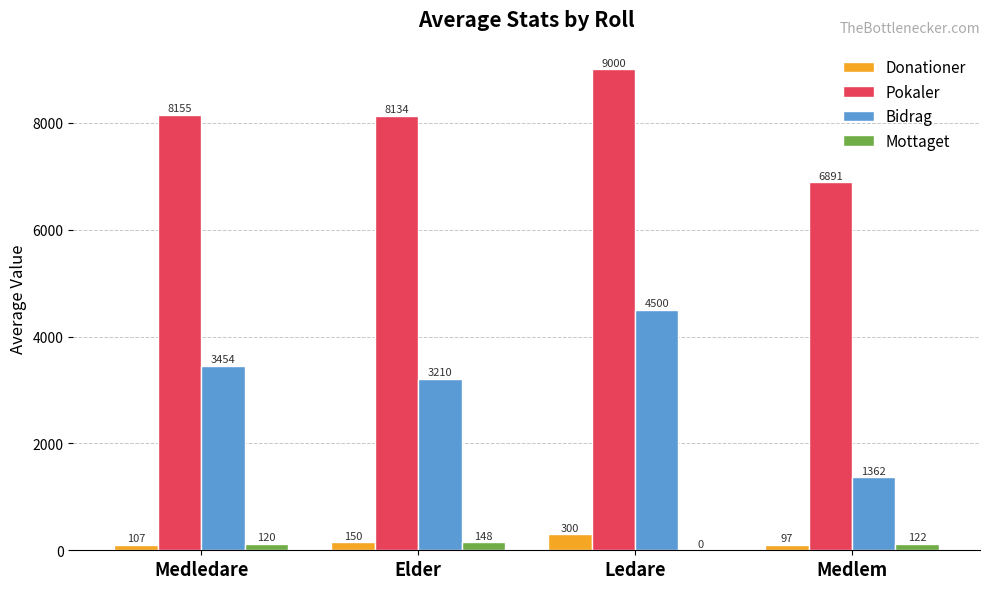

At which label does Bidrag reach its peak?

Ledare